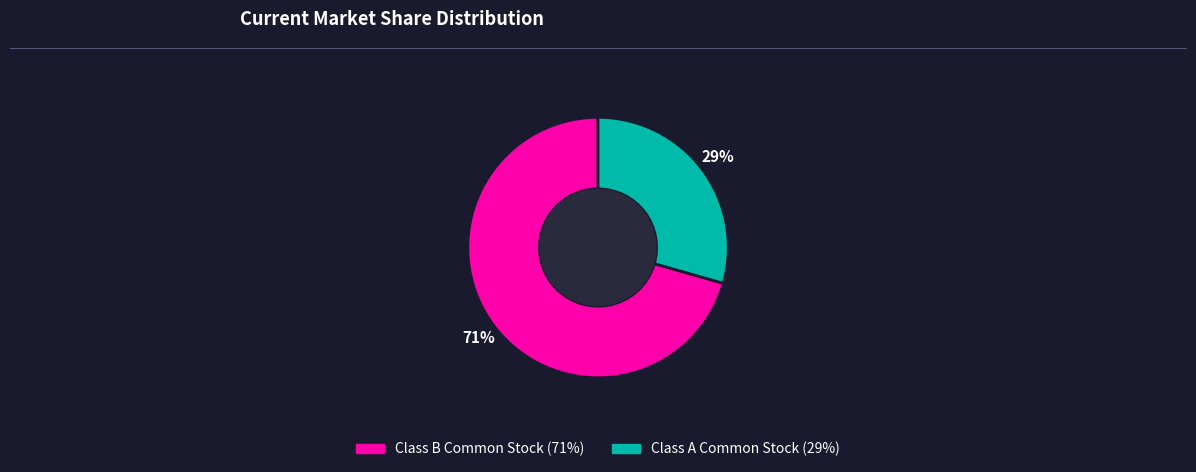

Rank the categories by value from highest to lowest.

Class B Common Stock, Class A Common Stock